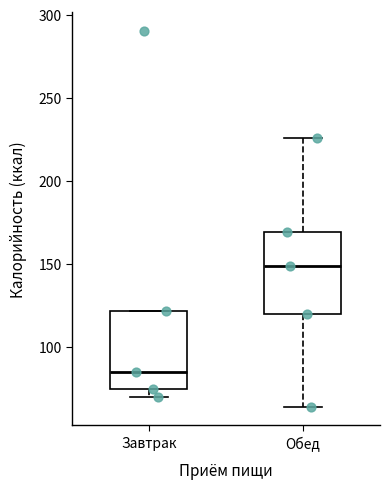

Reading left to right, transcribe this box plot: for each box, give where its median line is, the range the box spans, and where its two whiskers end, as read against the y-axis. The values are not printed on the chart, so give them approximately, as read against the axis.

Завтрак: median 85, box 75 to 120, whiskers 70 to 120
Обед: median 150, box 120 to 170, whiskers 65 to 225